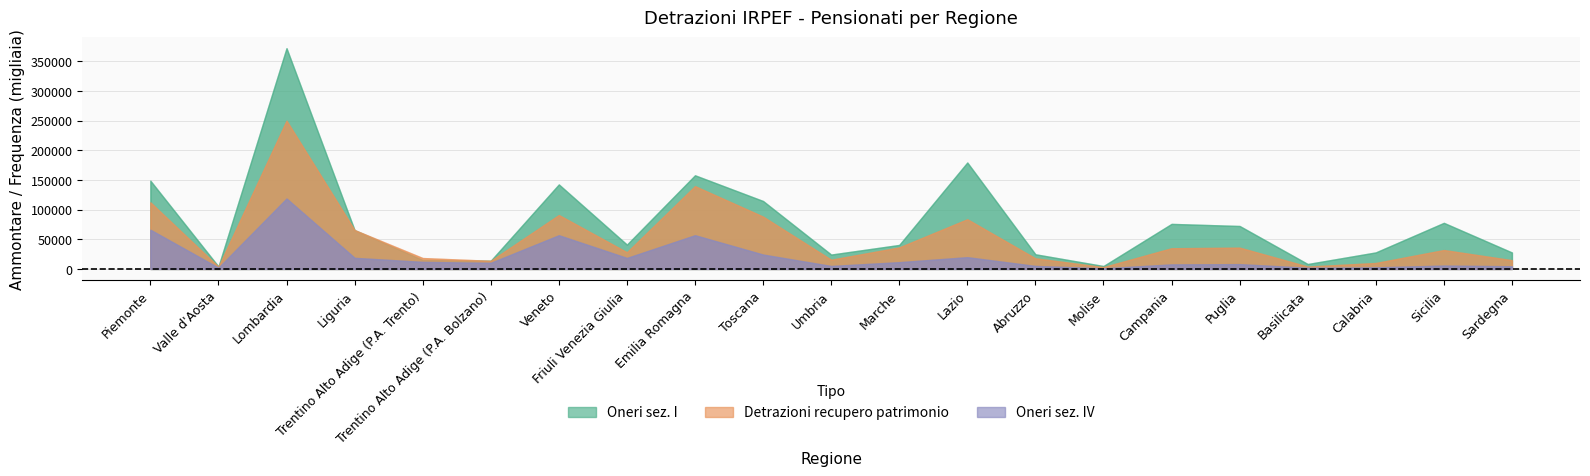

What is the minimum value shown in the chart?

1043